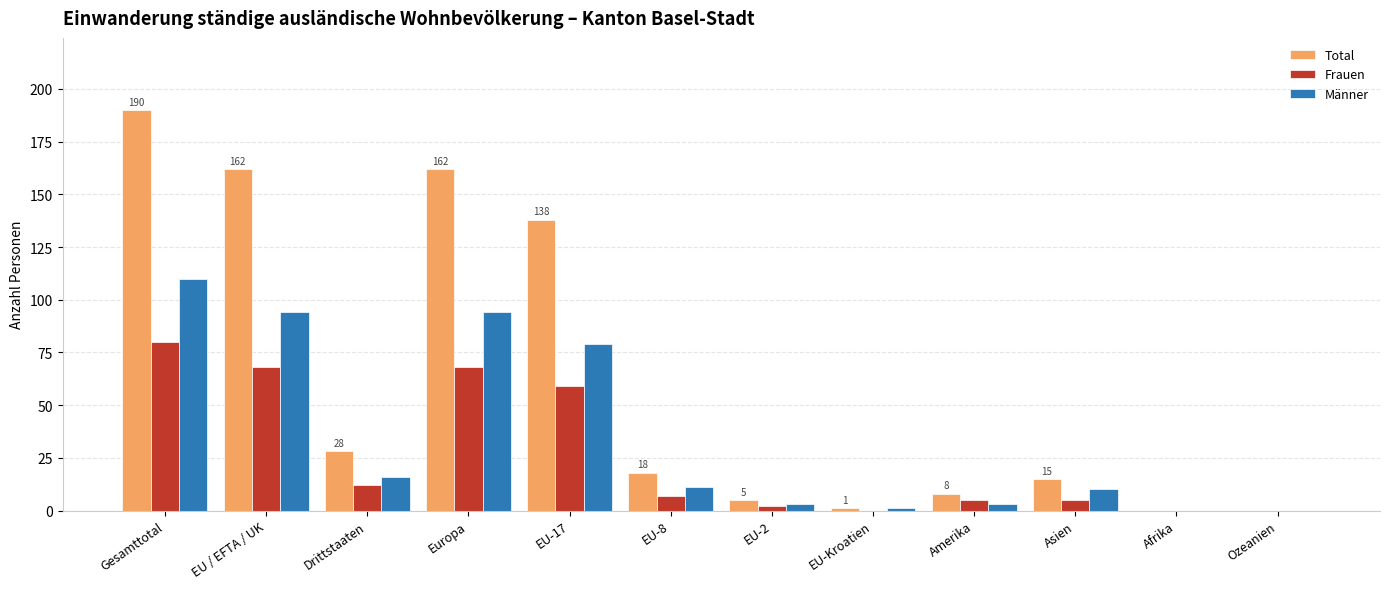

Does the chart contain stacked bars?

No